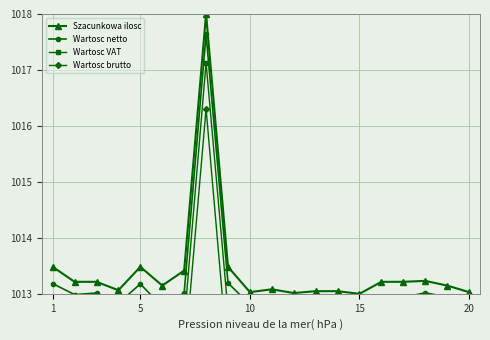

The Szacunkowa ilosc series shows 1619.0 at 15. True or false?

False